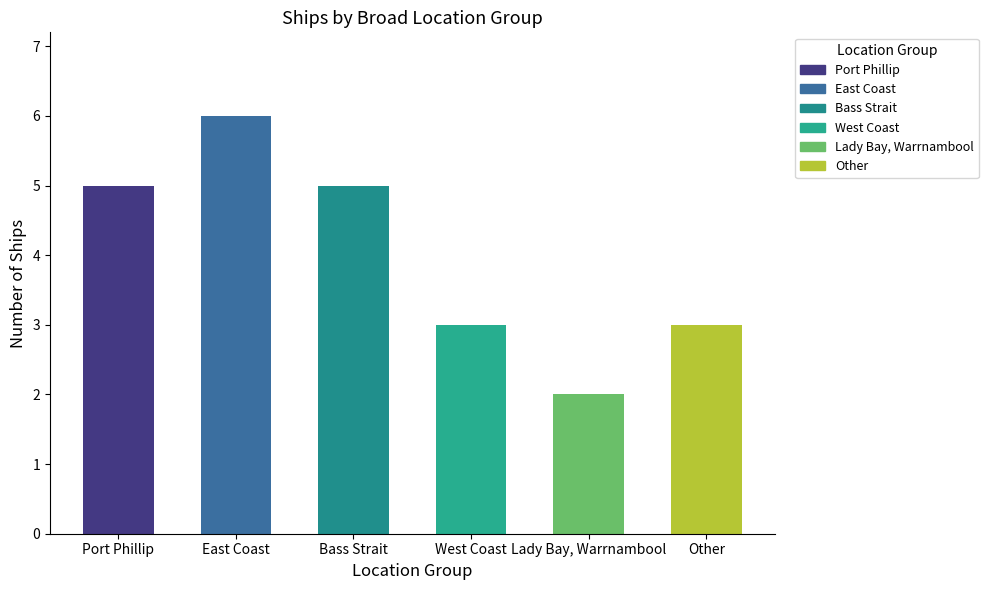

Rank the categories by value from highest to lowest.

East Coast, Port Phillip, Bass Strait, West Coast, Other, Lady Bay, Warrnambool